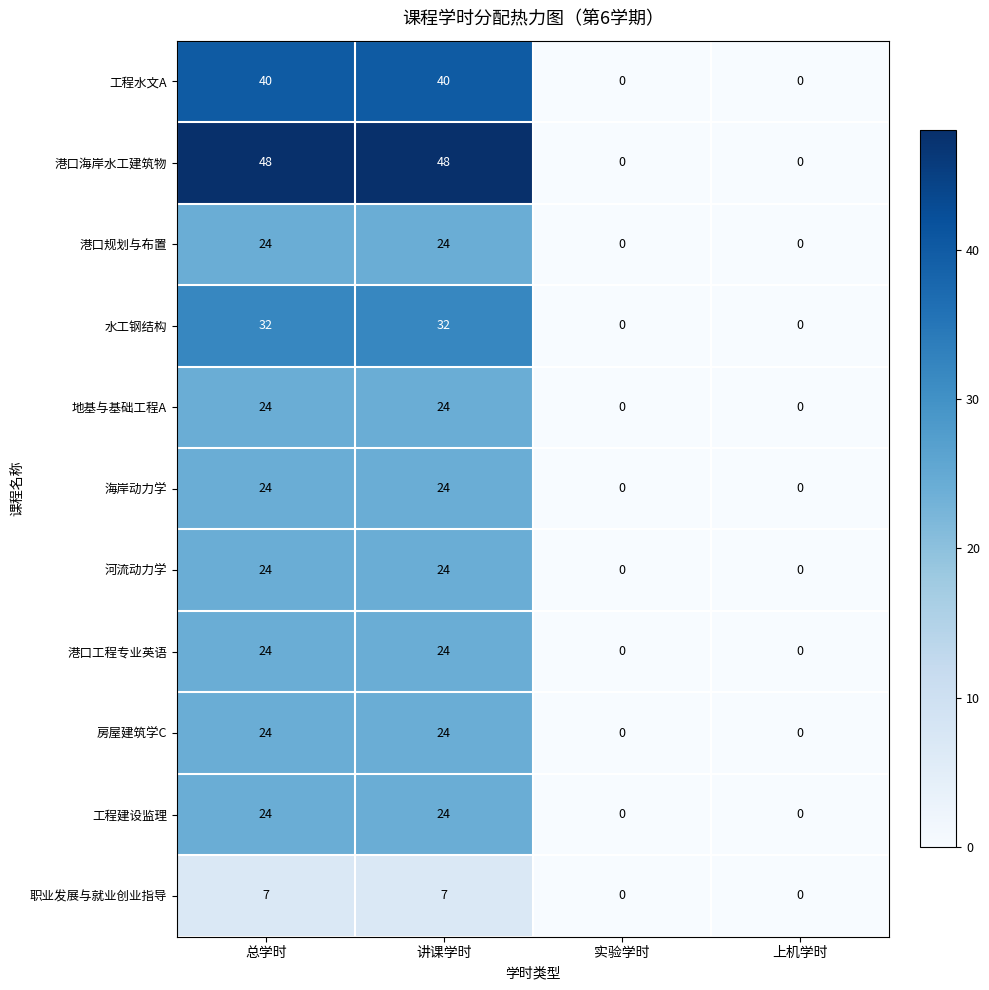

What is the spread (max minus min) of values at 总学时?

41